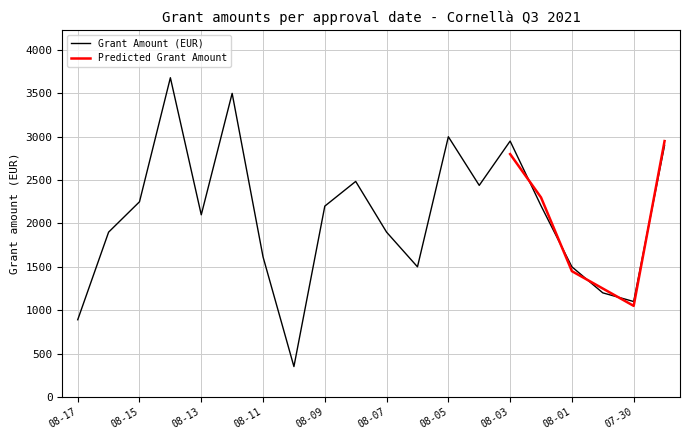

What is the maximum value shown in the chart?

3680.5